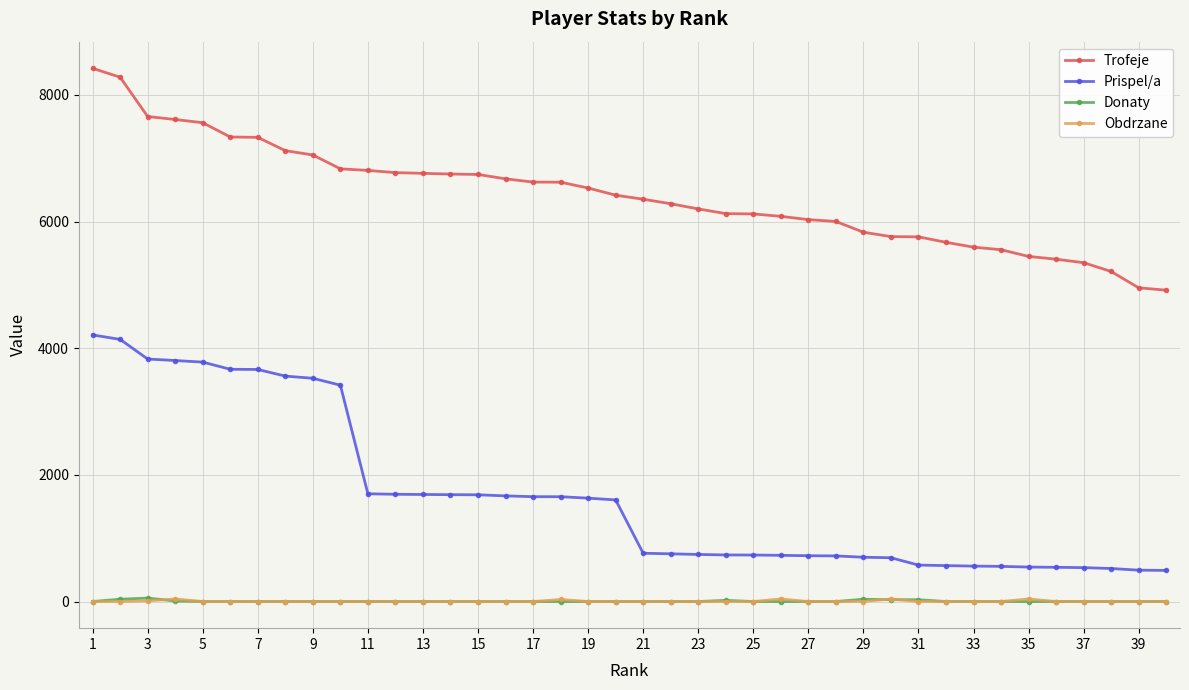

What is the lowest value of the Prispel/a series?

491